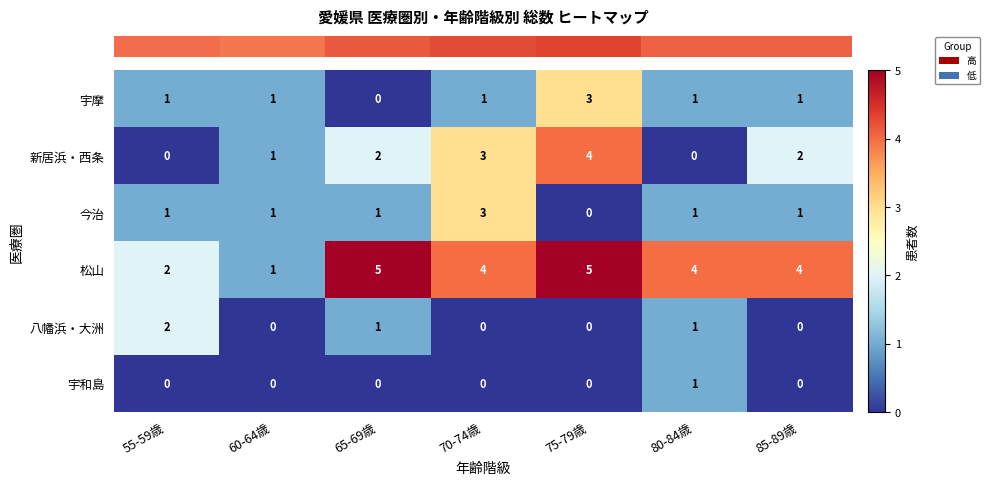

What is the highest value of the 宇摩 series?

3